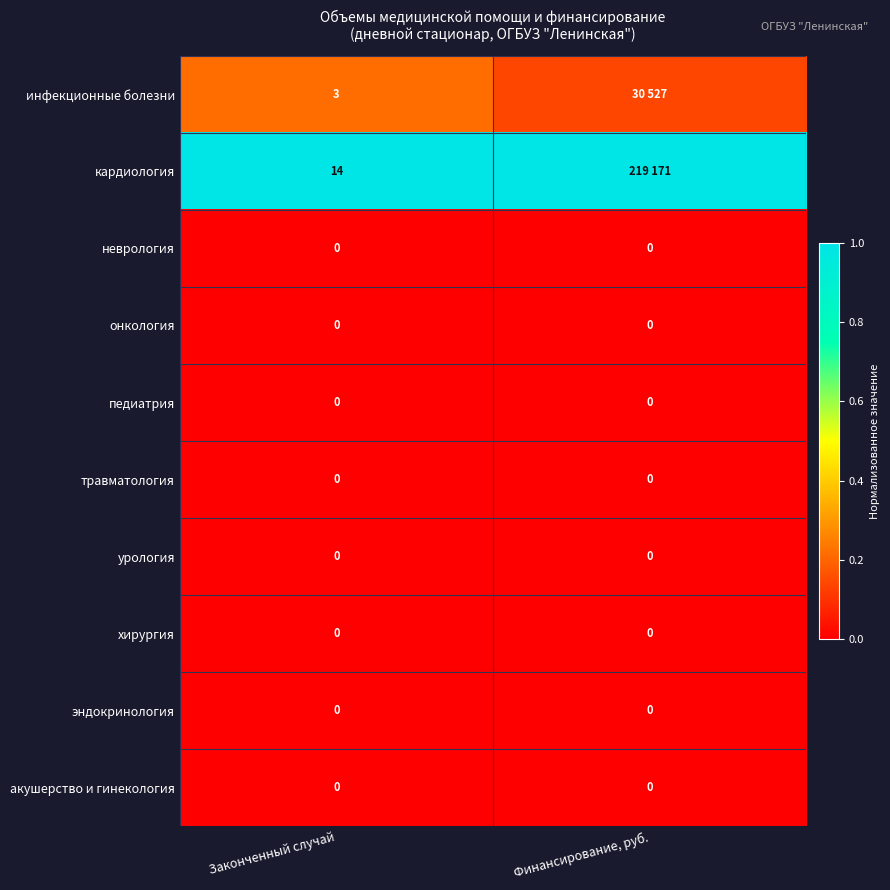

How many data points does each series have?

2